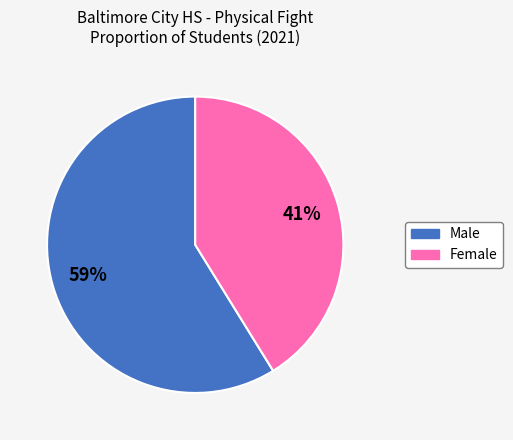

Is there any slice that represents more than half of the pie?

Yes